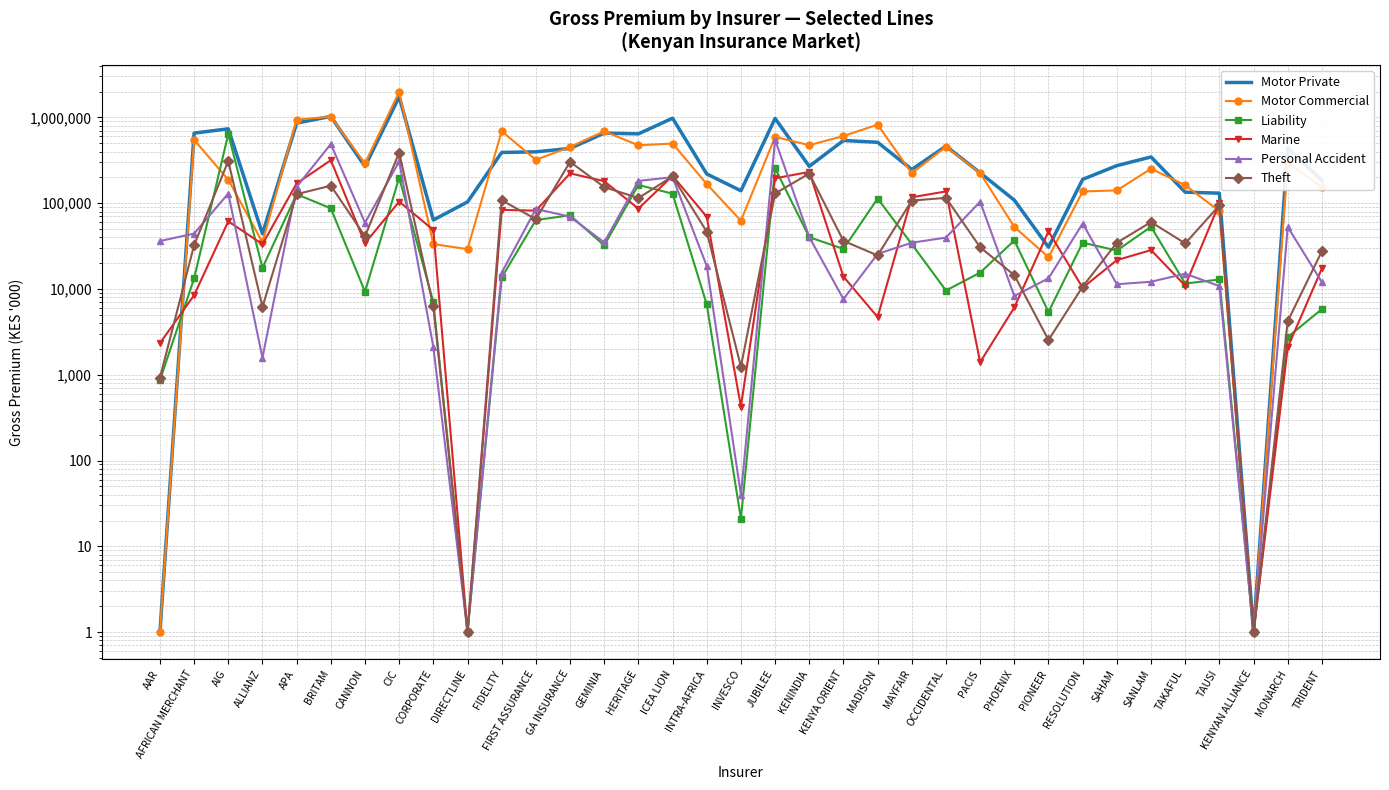

Between which two adjacent categories do Motor Commercial and Theft first intersect?

AAR and AFRICAN MERCHANT